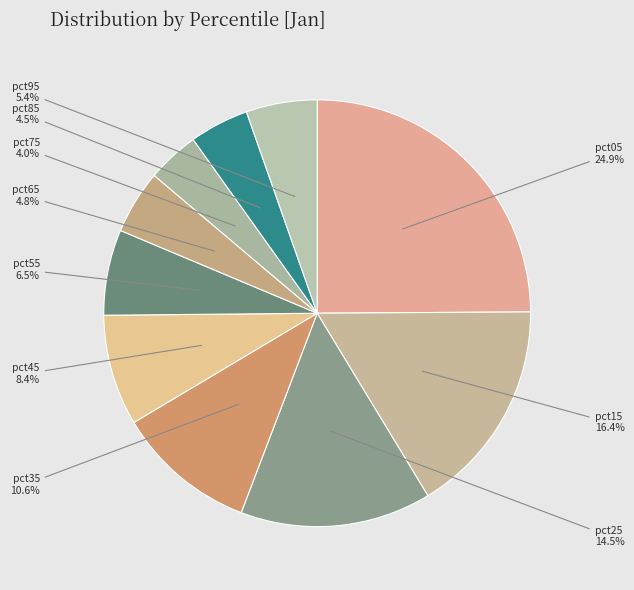

The pct65 slice represents 5% of the pie. True or false?

True